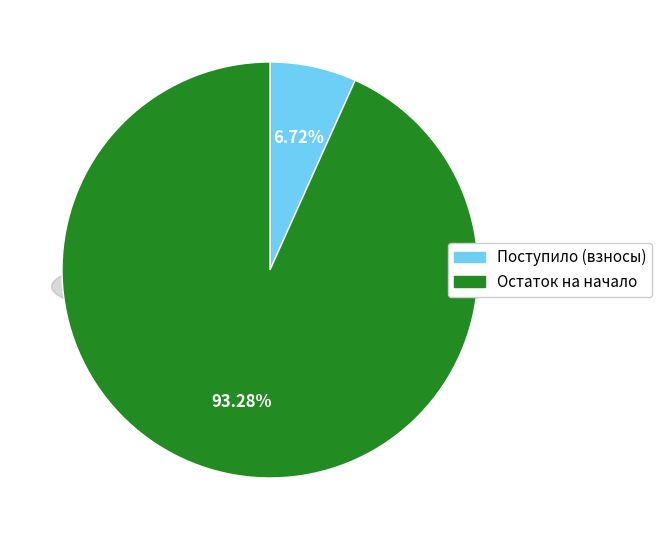

Does остаток на начало represent more than half of the total?

Yes